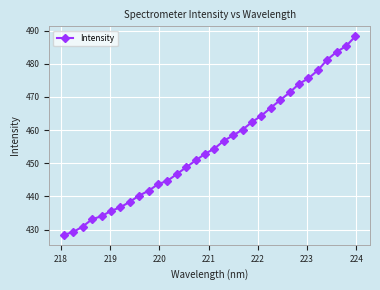

Count the number of categories in the chart.

32